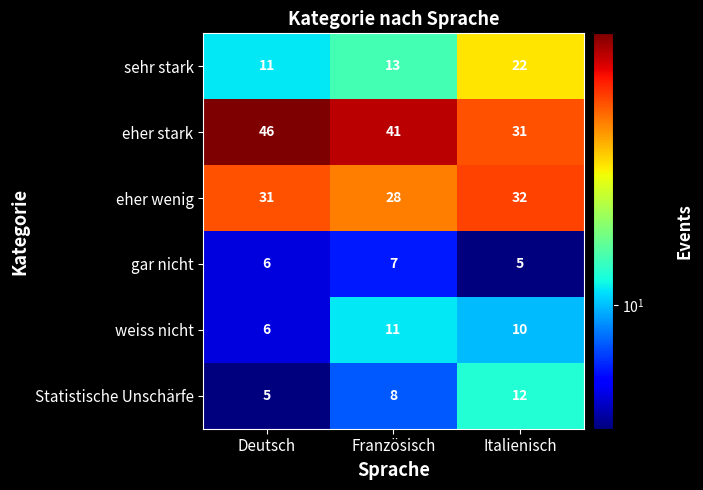

Where does the weiss nicht series first go above 10?

Französisch